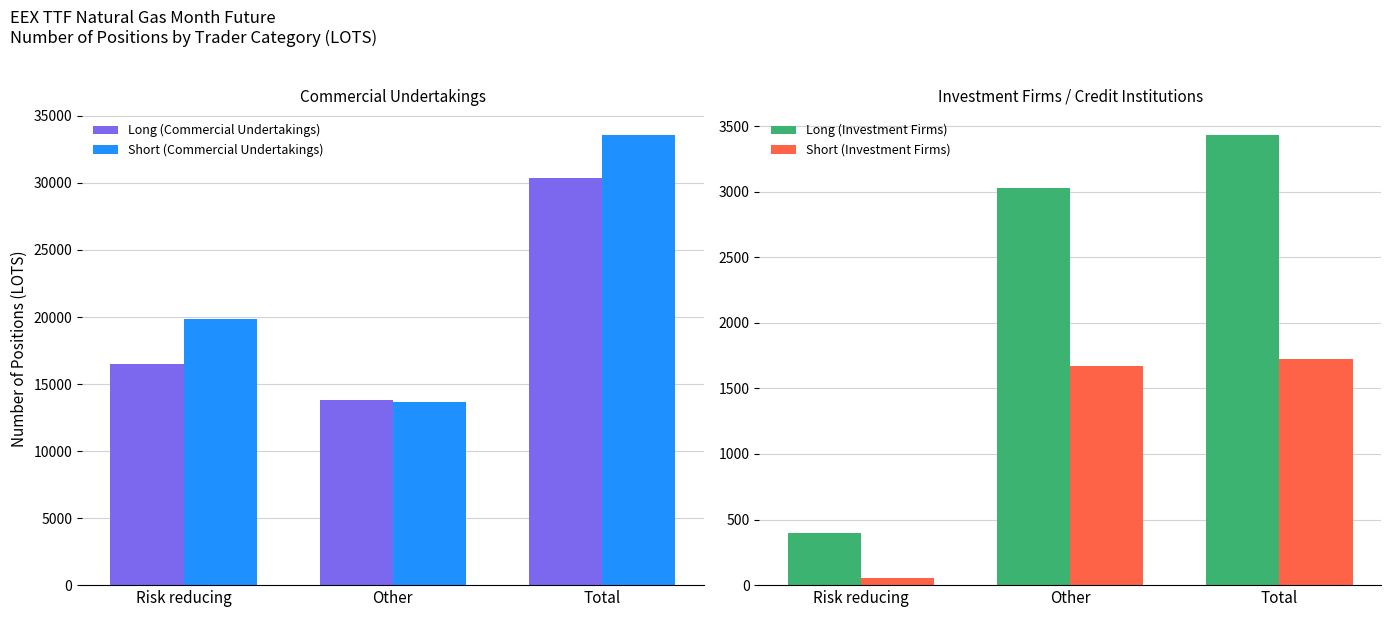

What is the average value of the Long (Commercial Undertakings) series?

20229.2